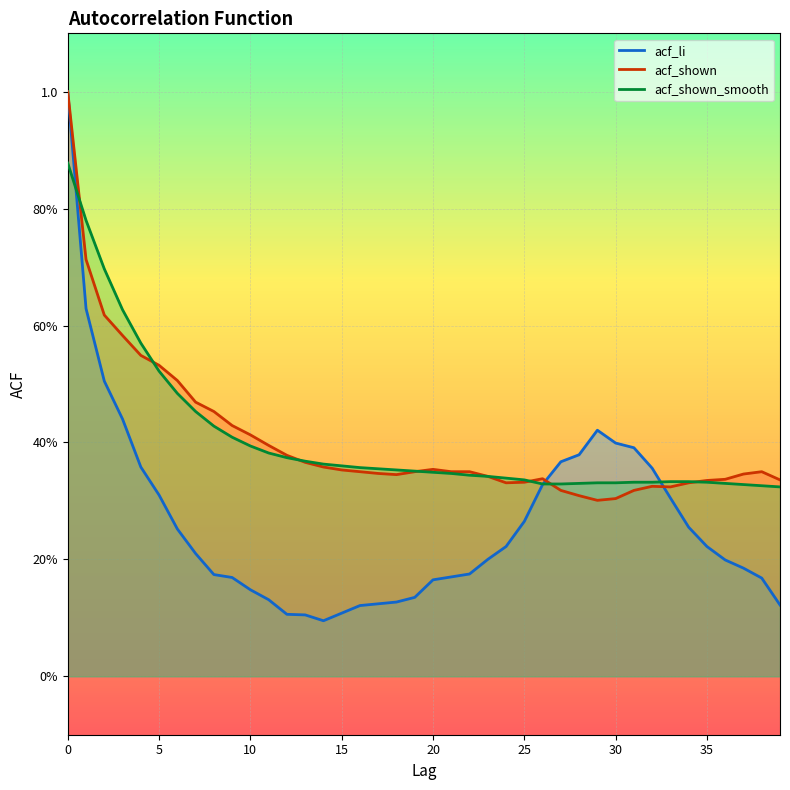

What is the difference between the highest and lowest values at 10?

0.3